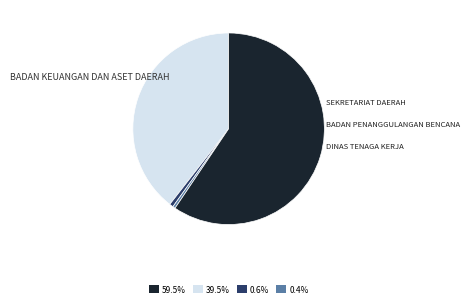

Does any single category account for the majority?

Yes